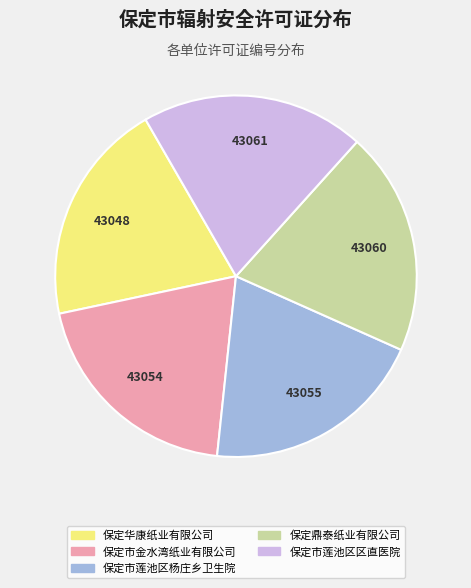

Do 保定市金水湾纸业有限公司 and 保定华康纸业有限公司 together represent more than half of the pie?

No